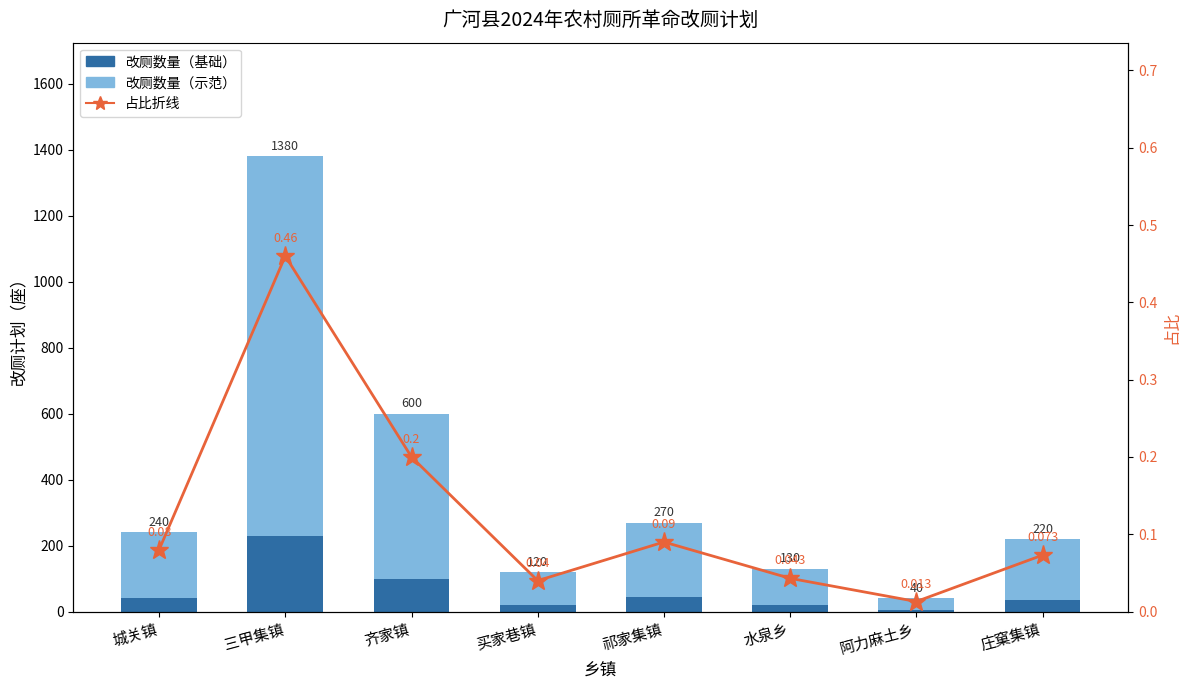

Rank the series by their average value, from lowest to highest.

占比折线, 改厕数量（基础）, 改厕数量（示范）